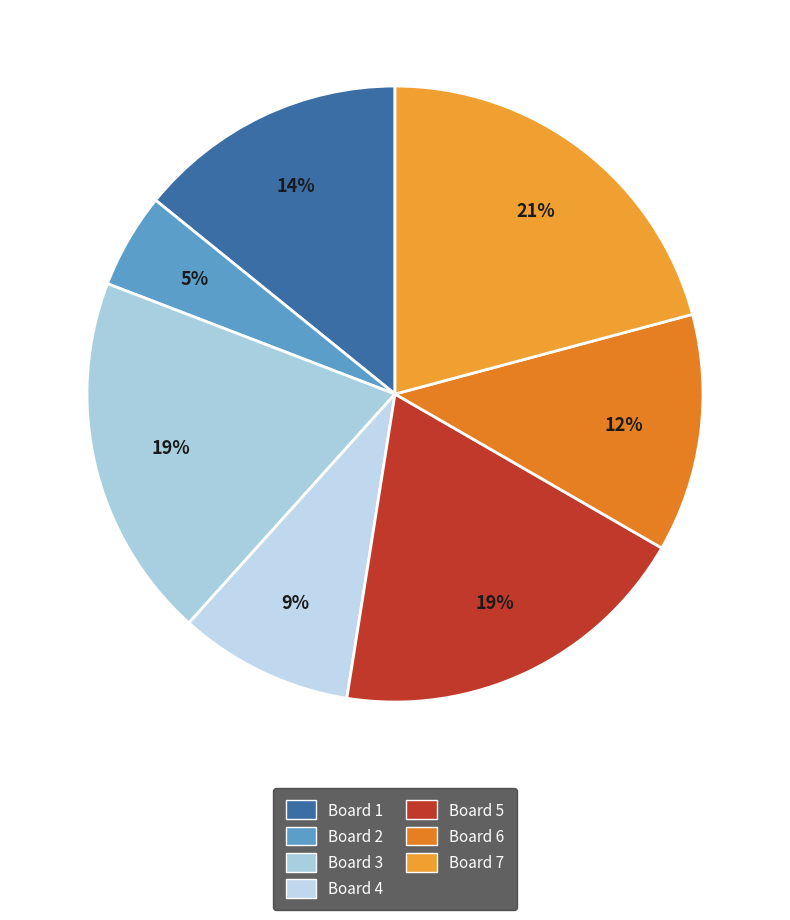

To the nearest percent, what is the difference between the largest and smallest slice percentages?

16%